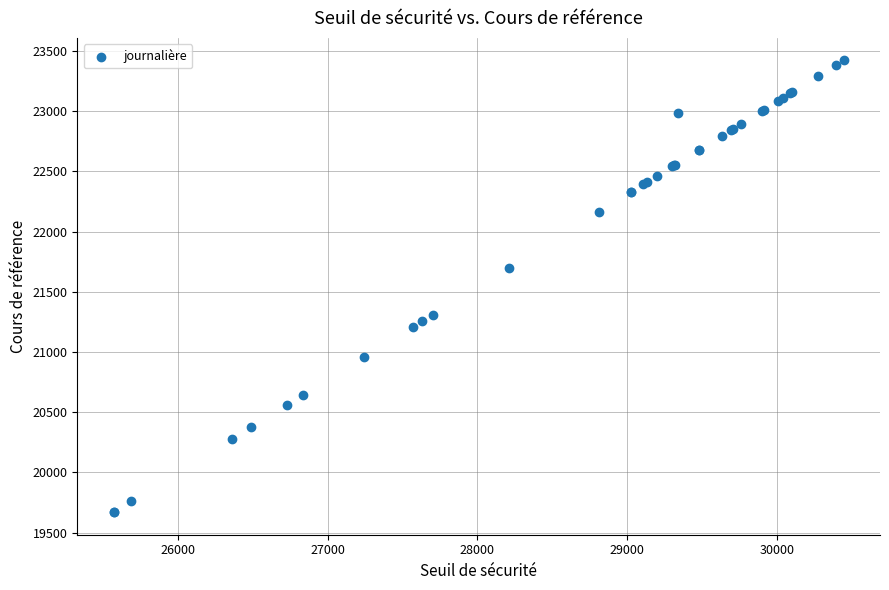

What Y value in the scatter plot is closest to 21545?

21700.4